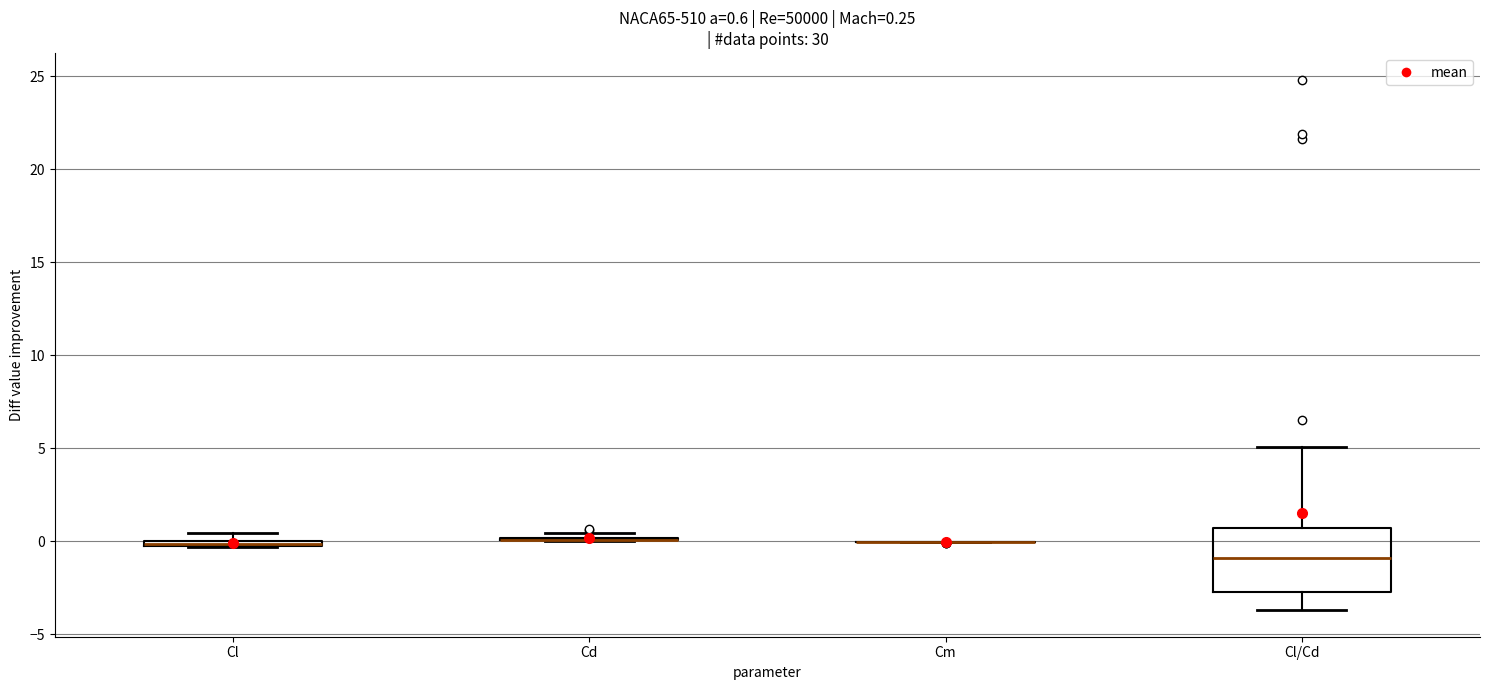

Comparing the boxes themselves (not the whiskers), which one is the tallest?

Cl/Cd